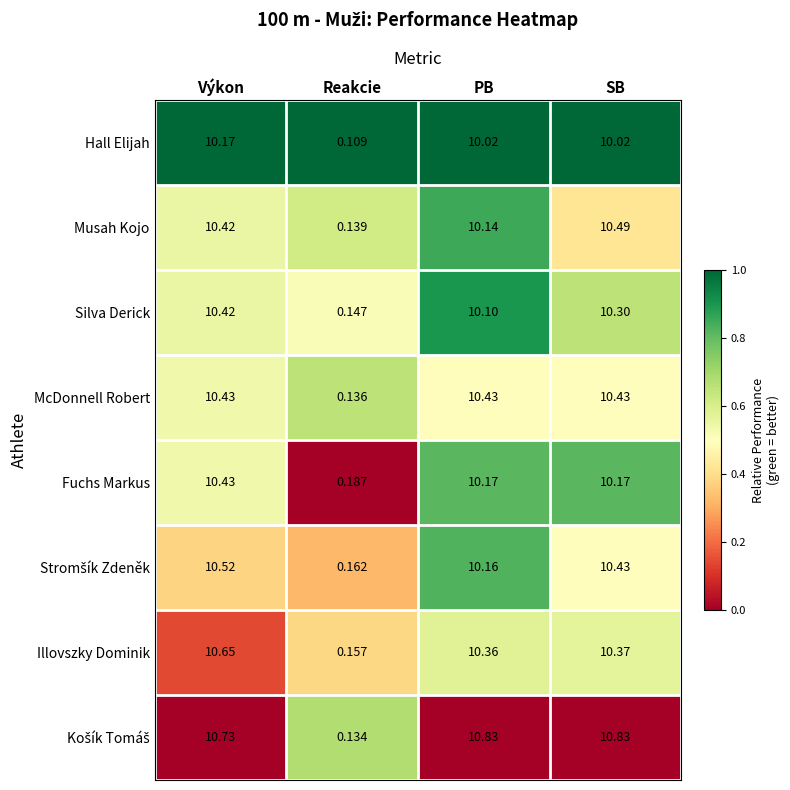

Where does the Musah Kojo series first go above 10?

Výkon